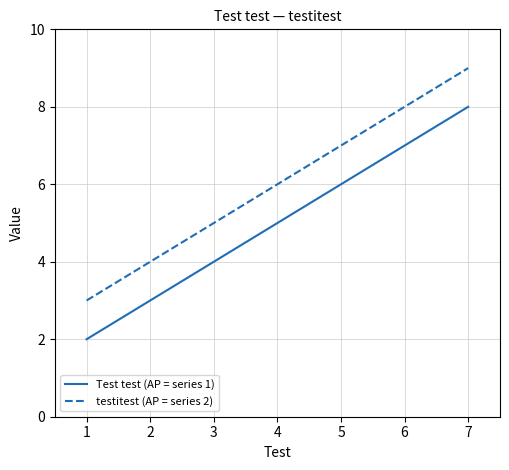

The value of testitest (AP = series 2) at 7 is 13. True or false?

False